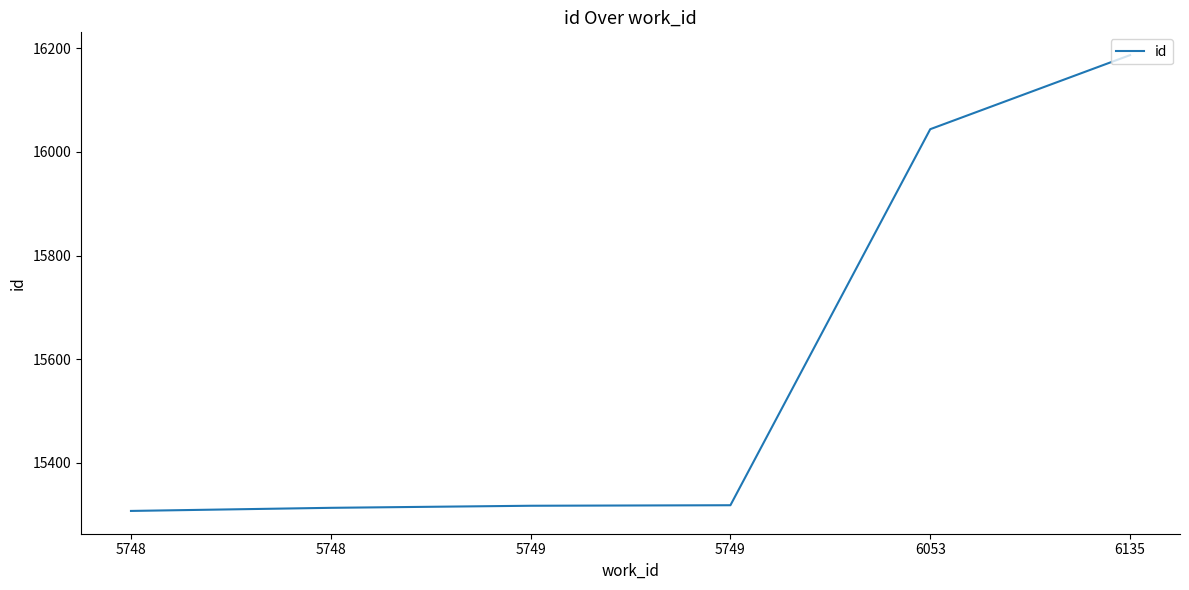

How many values are below 15318?

3